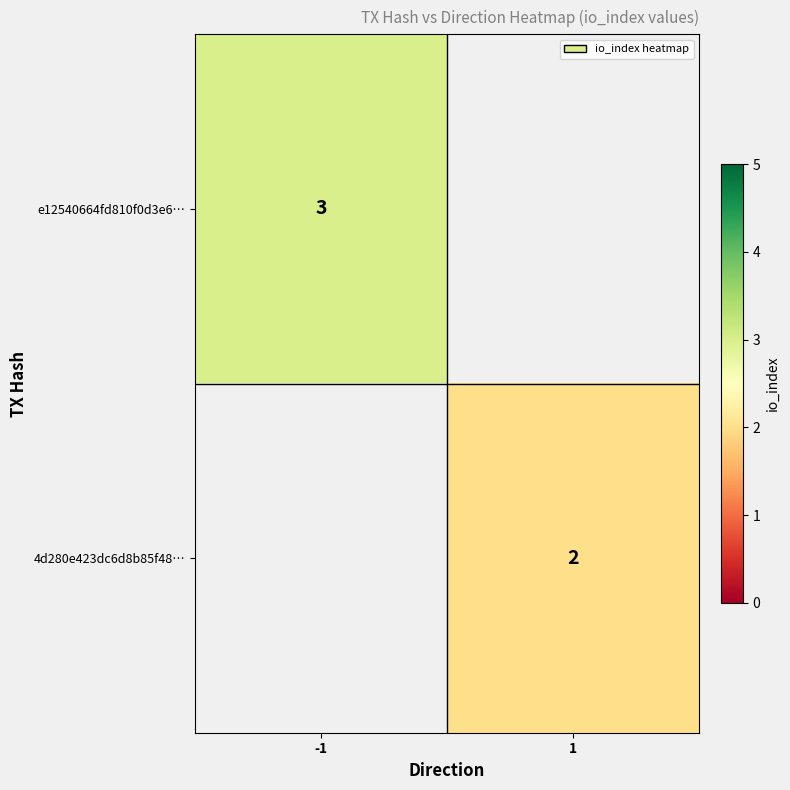

Which has a higher value, 1 or -1?

-1